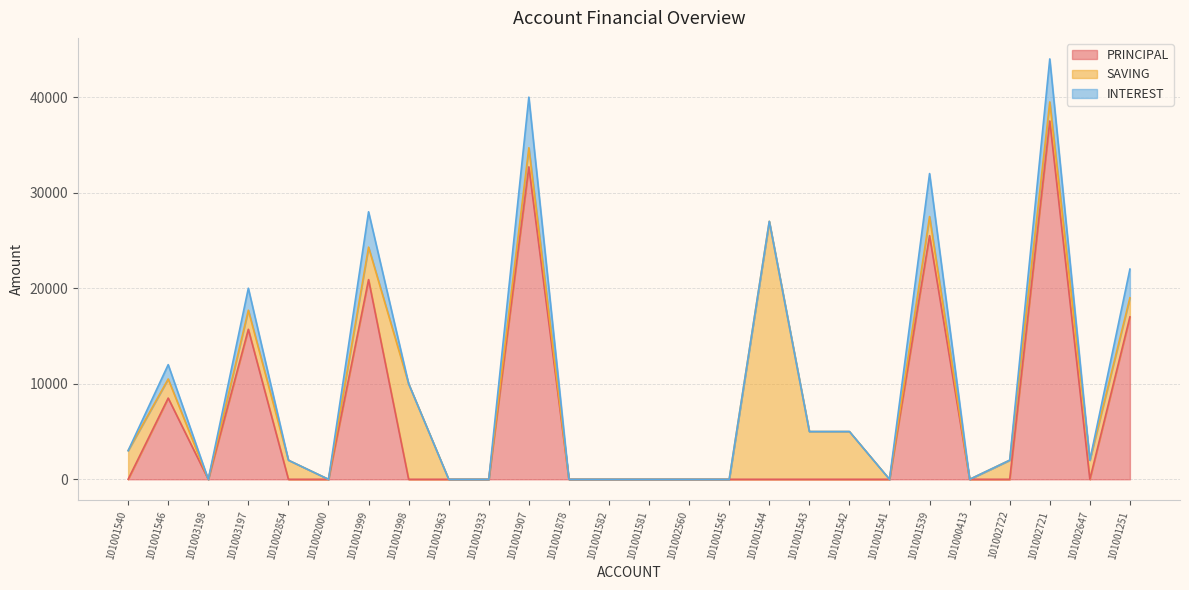

Between 101001998 and 101001543, which series saw the biggest shift?

SAVING